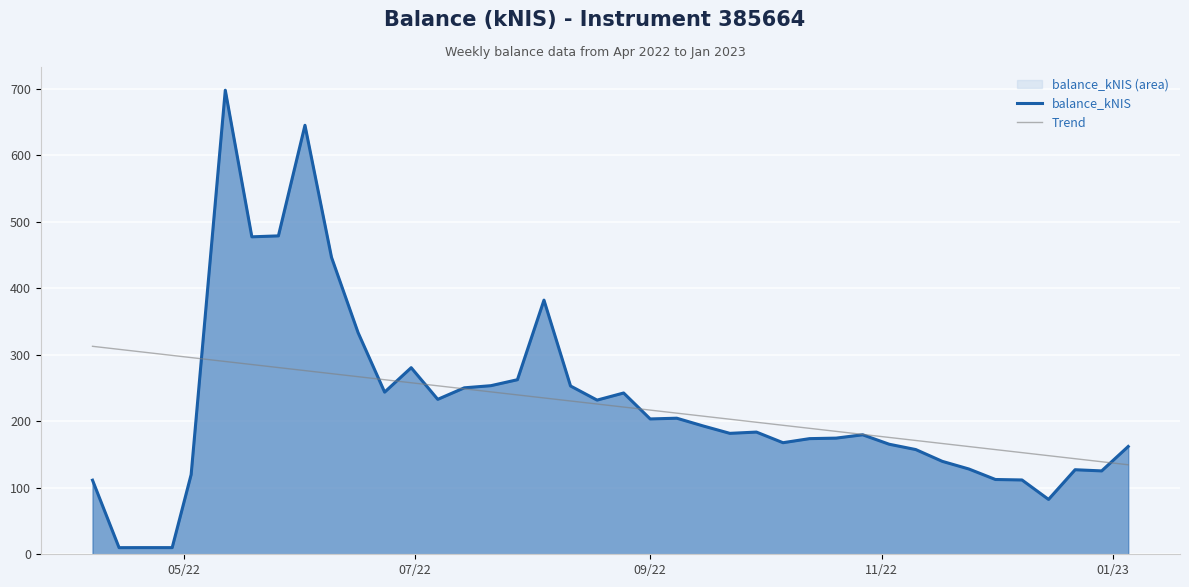

Which series has the widest spread of values?

balance_kNIS